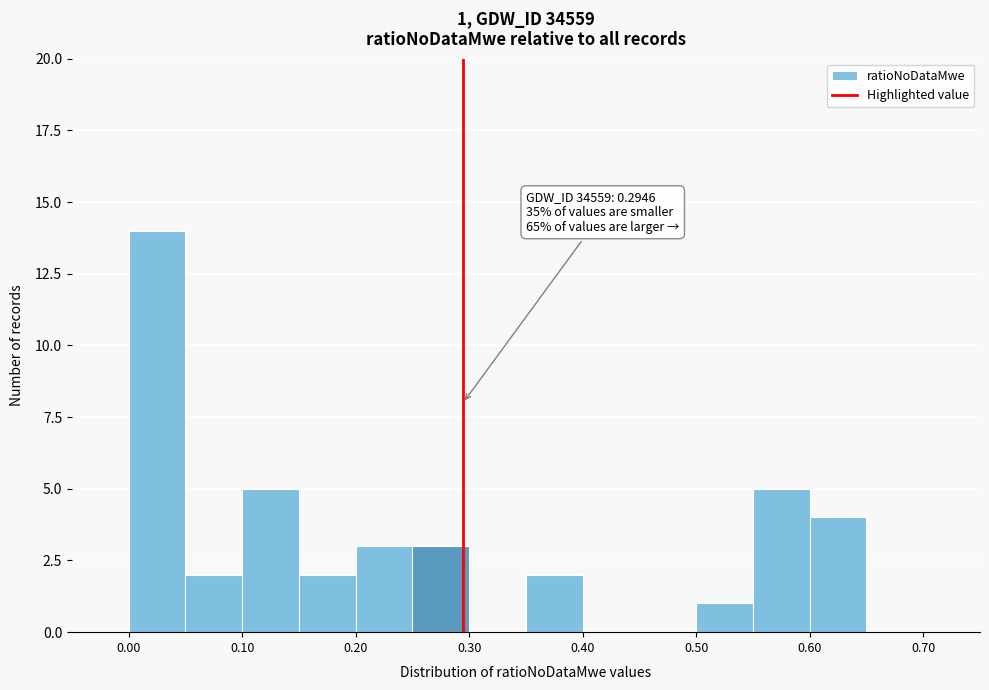

Which range on the x-axis has the tallest bar?

0.00 to 0.05